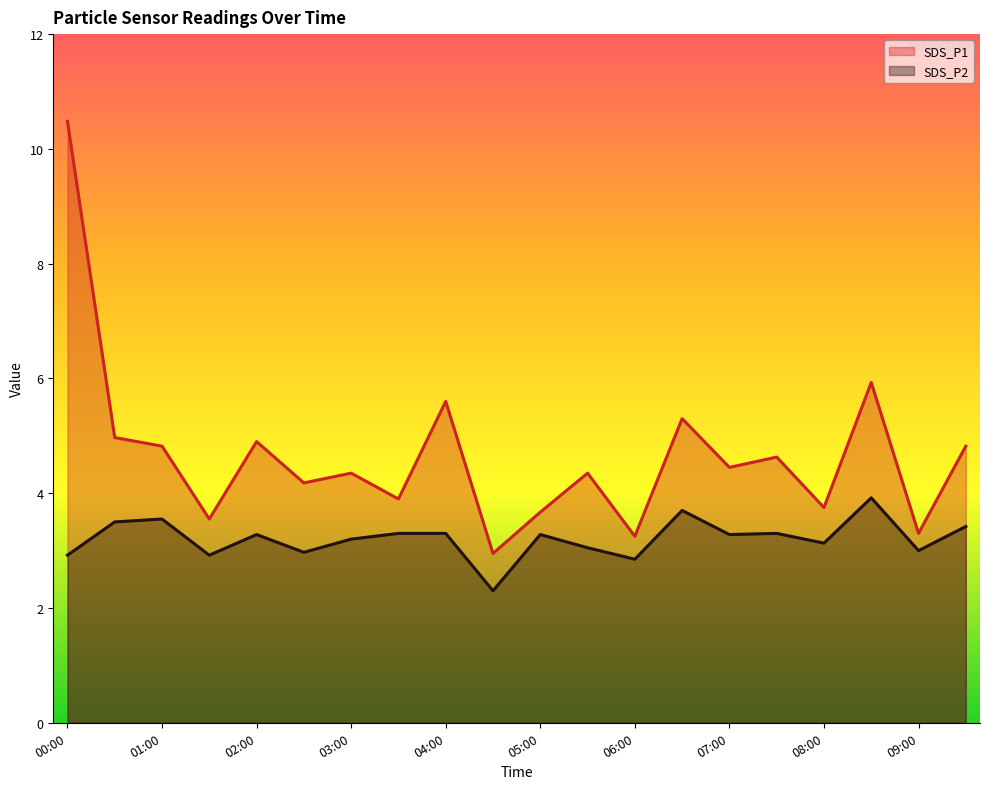

True or false: SDS_P2 and SDS_P1 cross at least once.

False